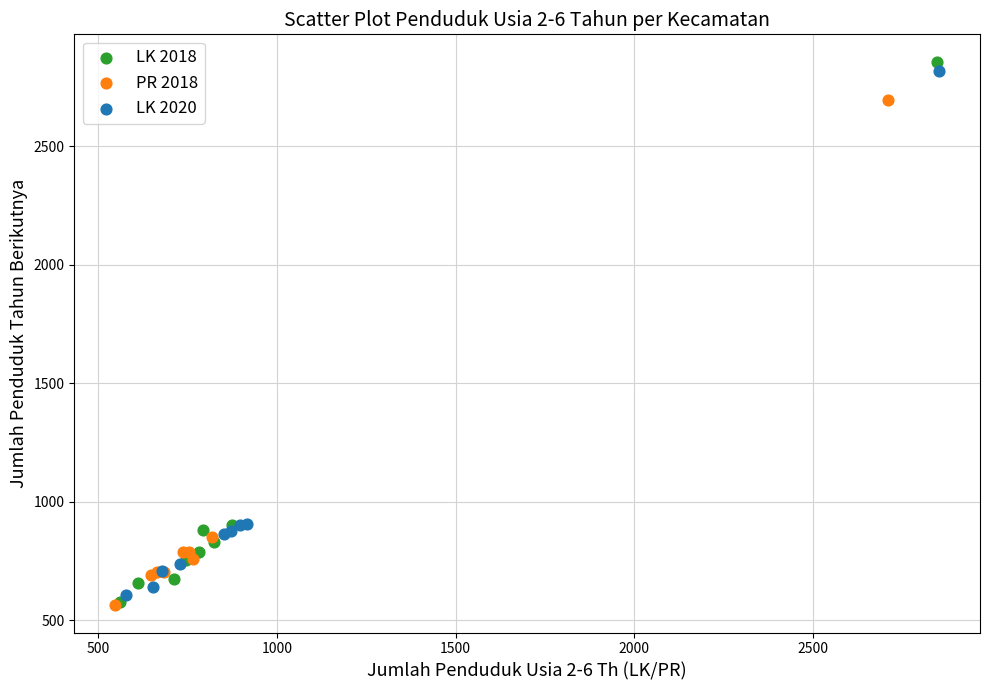

What are all the series names shown in the legend?

LK 2018, PR 2018, LK 2020